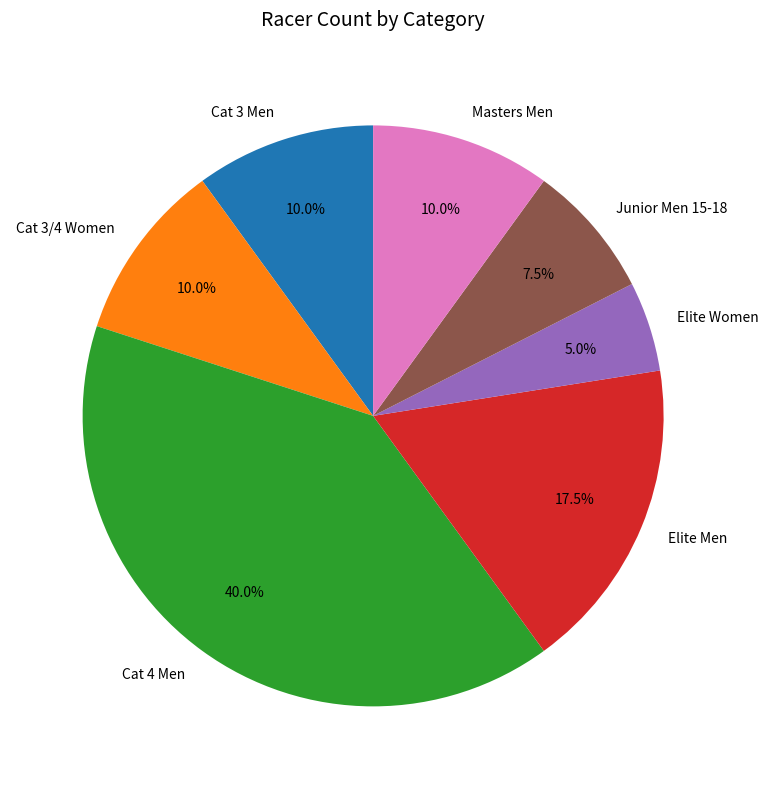

Which category has the smallest portion of the pie?

Elite Women